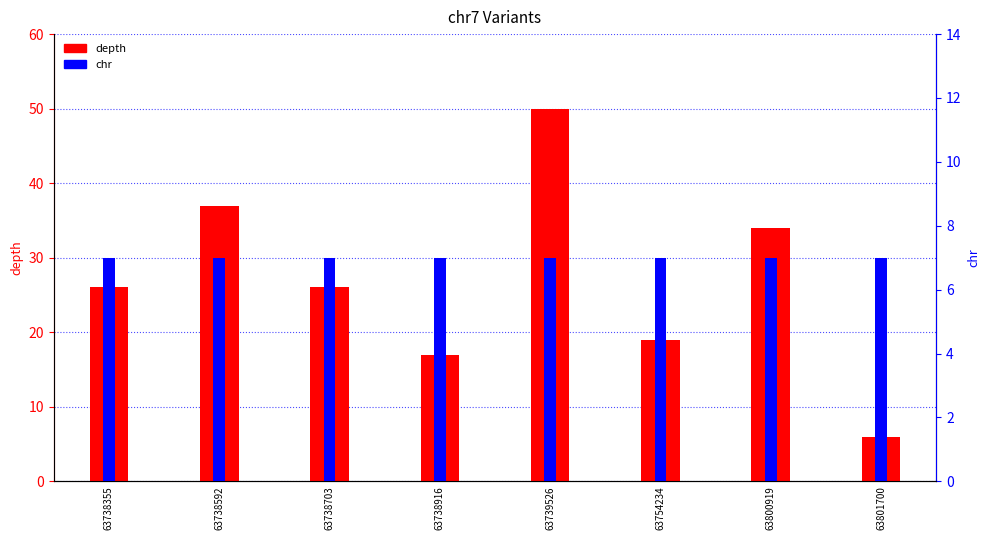

At which category does the chart reach its minimum across all series?

63801700